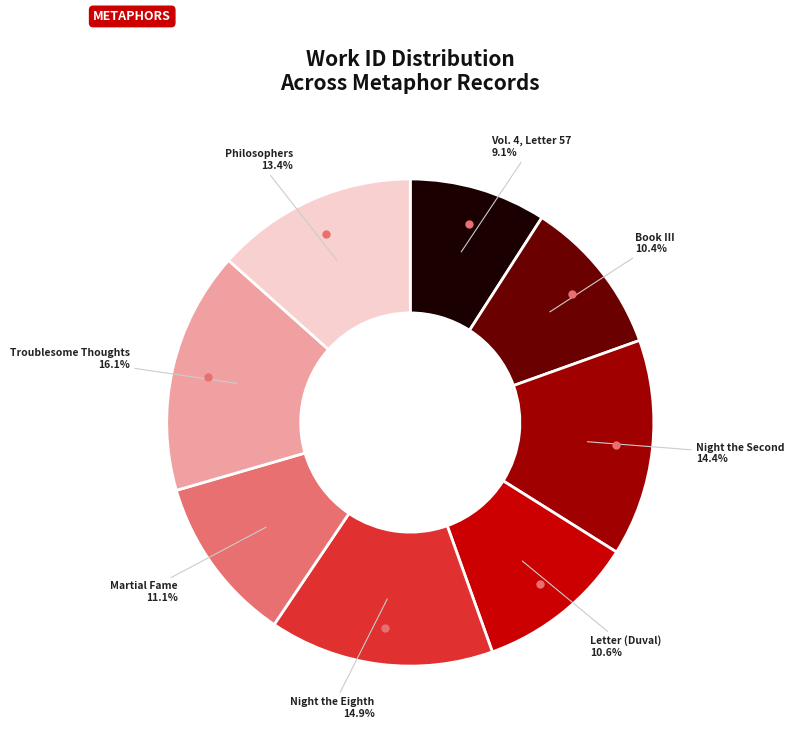

Does any single category account for the majority?

No